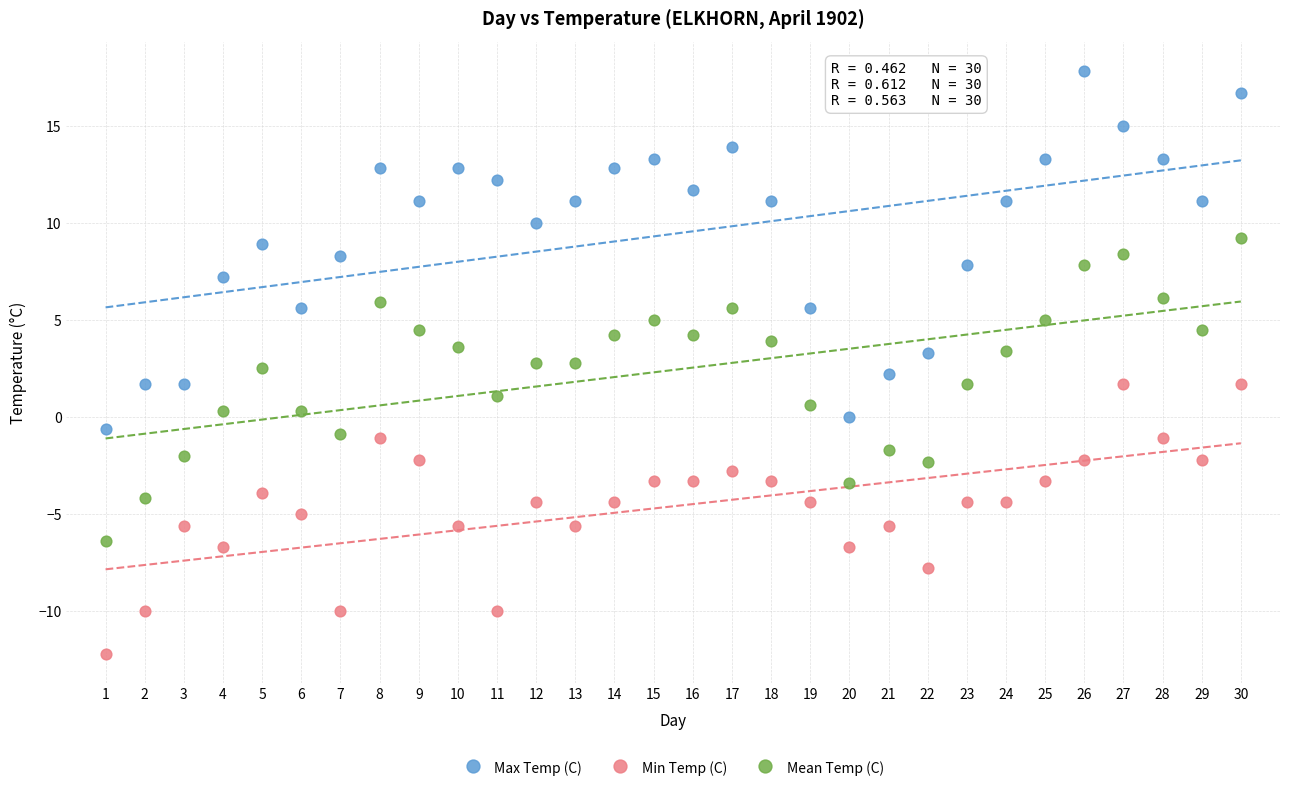

What are all the series names shown in the legend?

Max Temp (C), Min Temp (C), Mean Temp (C)